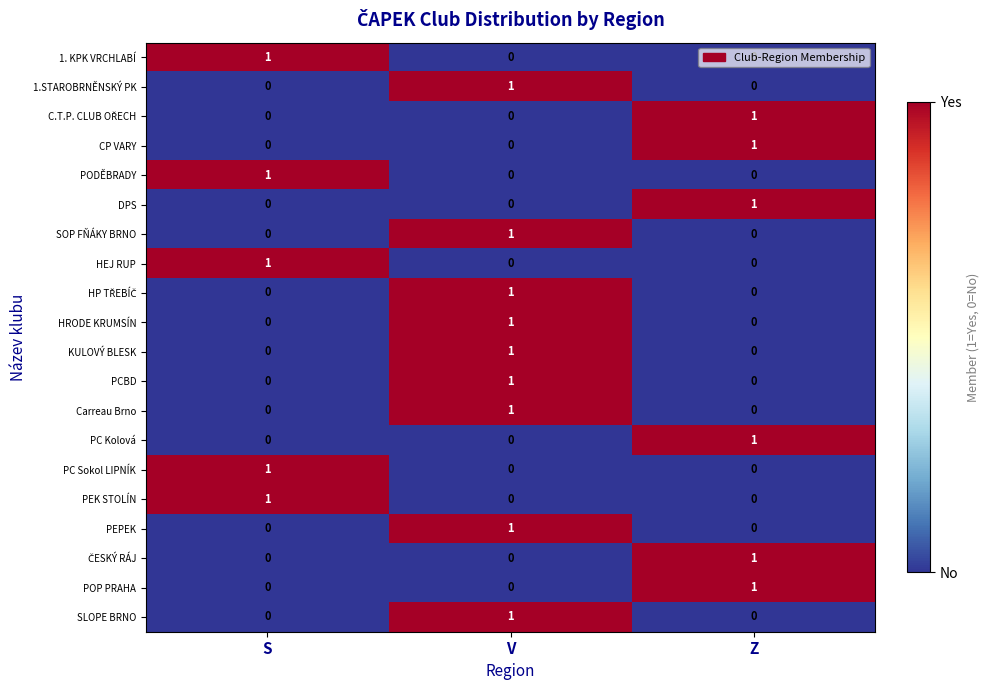

Is it true that HEJ RUP equals 0 at Z?

True